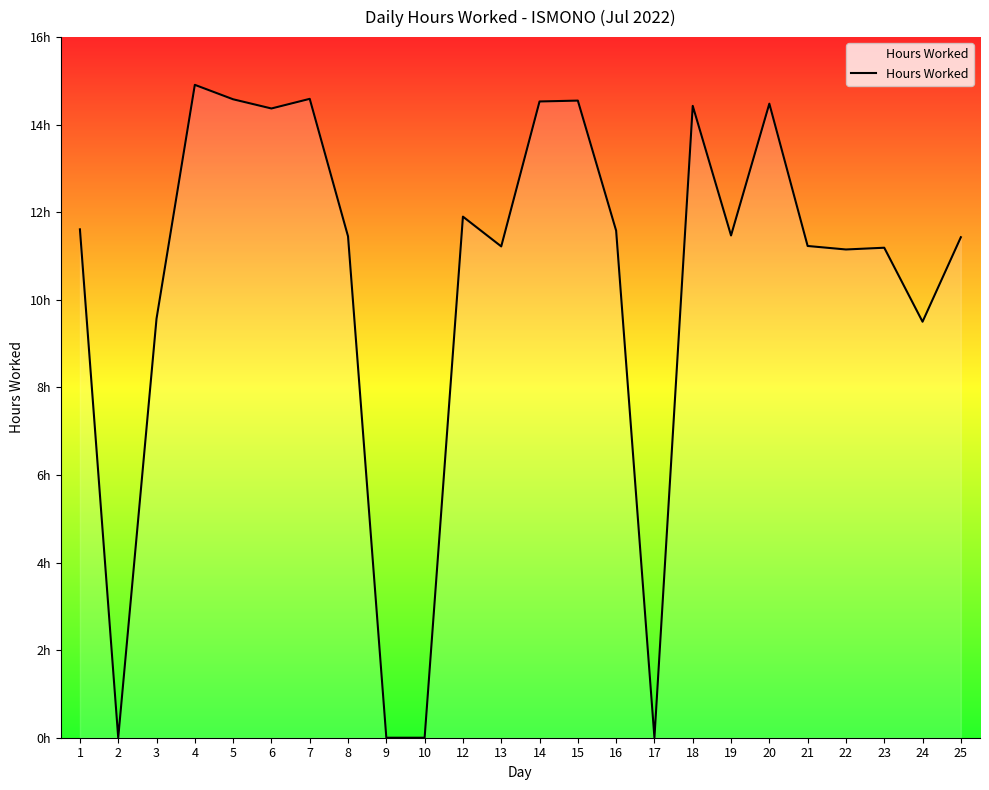

What is the difference between the maximum and minimum values?

14.9